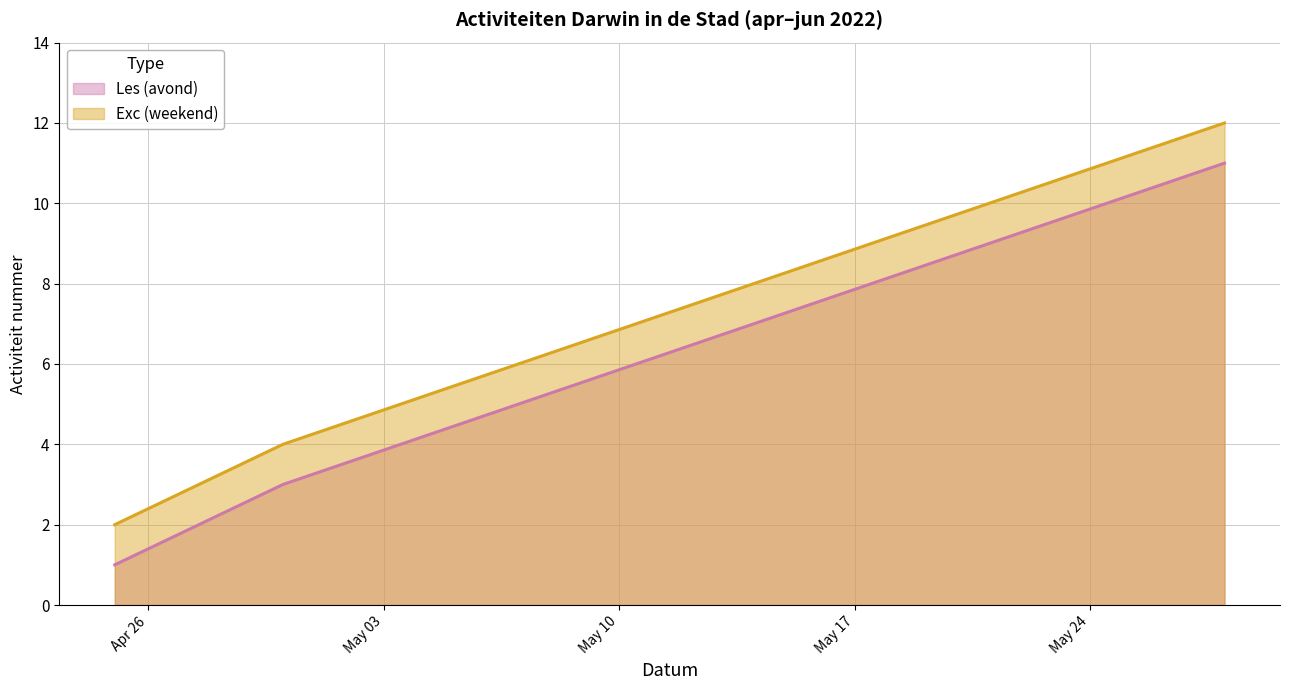

Which category has the highest value across all series?

2022-05-28